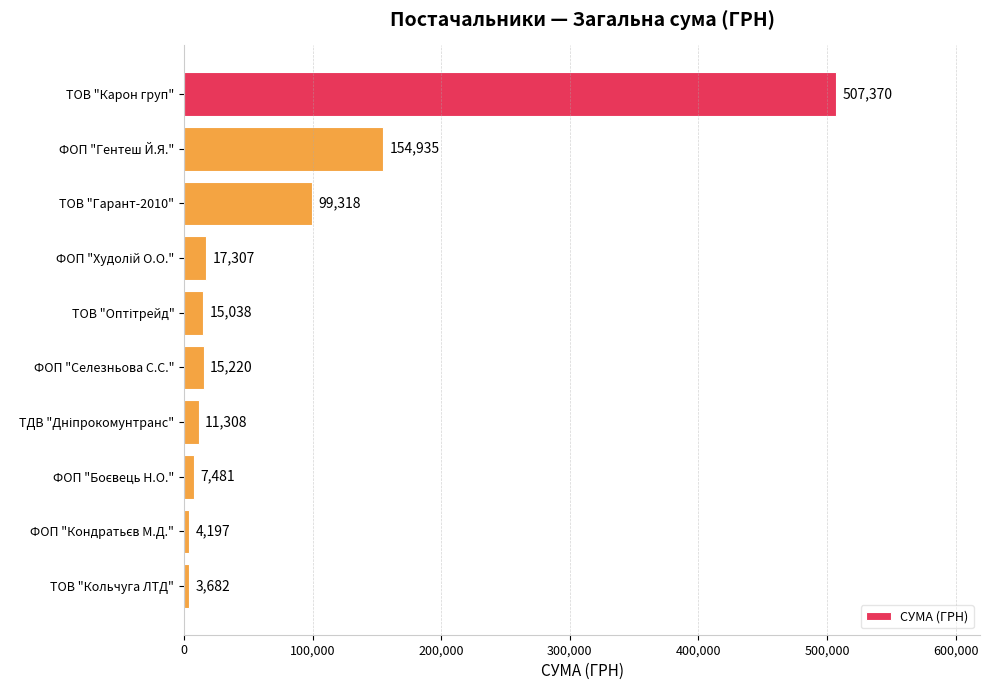

Count the number of categories in the chart.

10